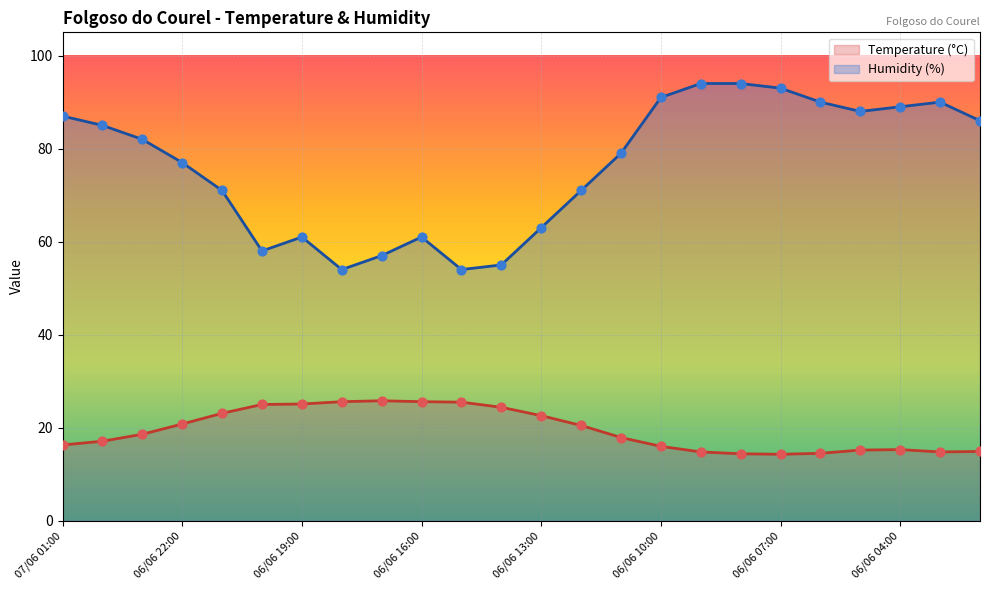

Which series contains the lowest Y value?

Temperature (°C)